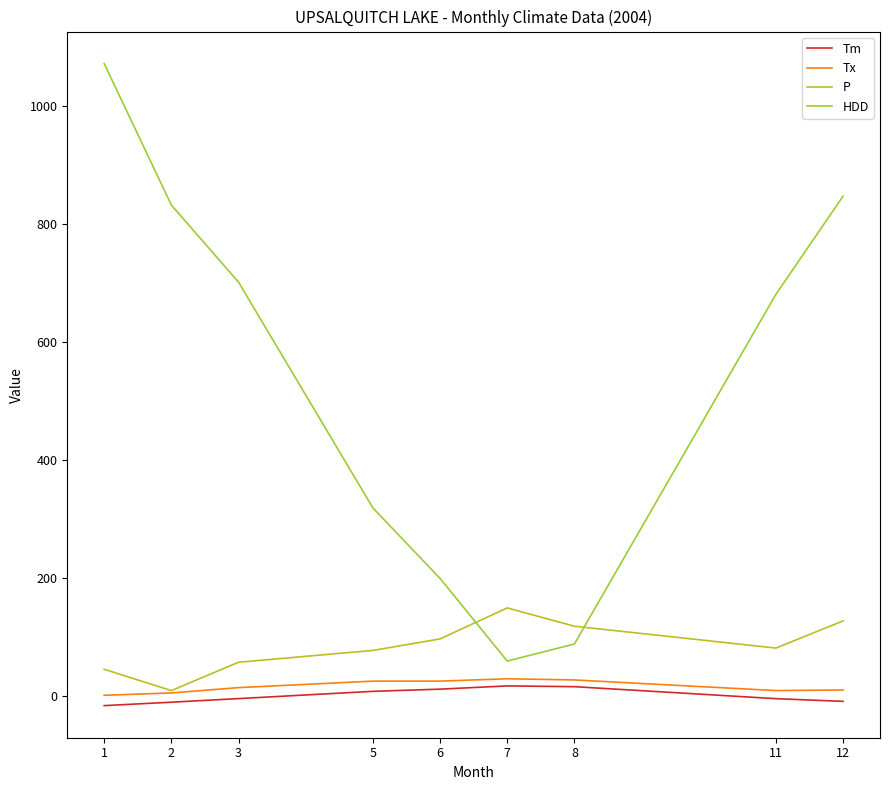

Does the chart have visible grid lines?

No